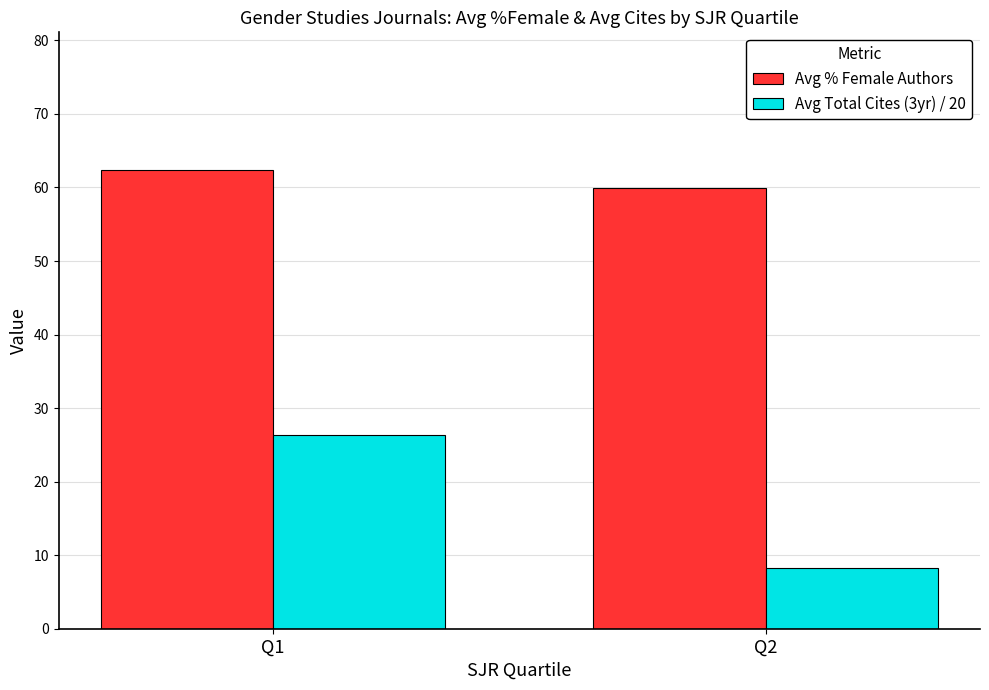

Which series changed the most between Q1 and Q2?

Avg Total Cites (3yr) / 20